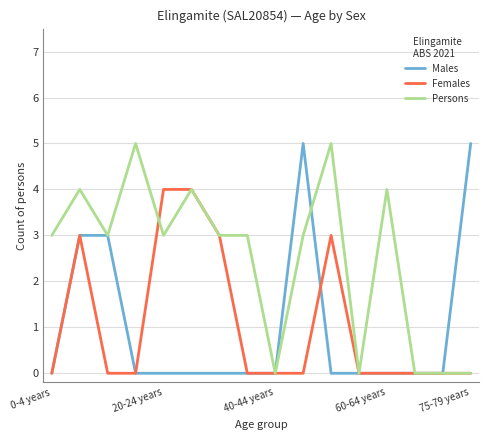

How many lines are shown in the chart?

3